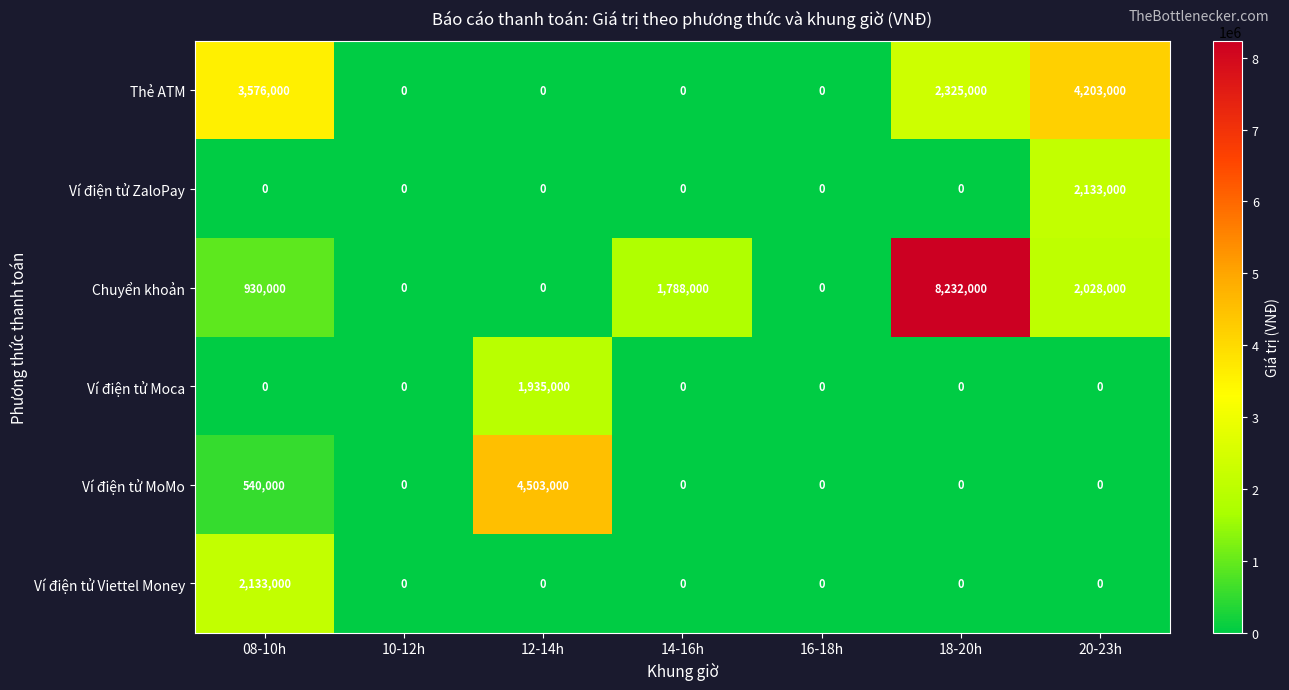

What is the difference between the highest and lowest values at 20-23h?

4203000